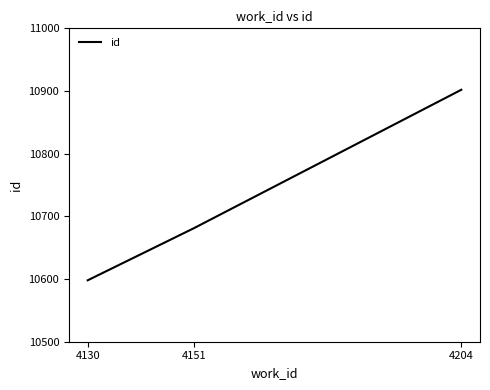

What is the maximum value shown in the chart?

10902